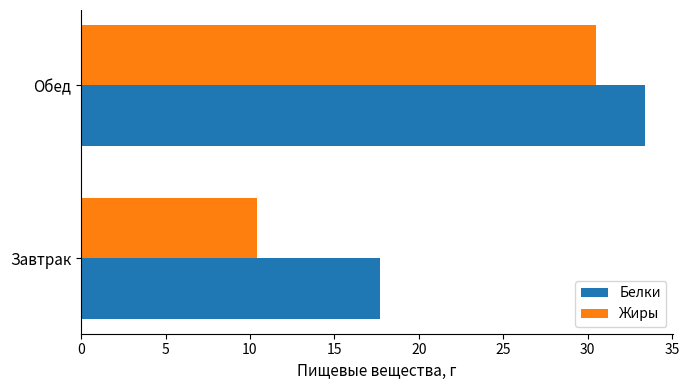

Rank the series by their average value, from lowest to highest.

Жиры, Белки